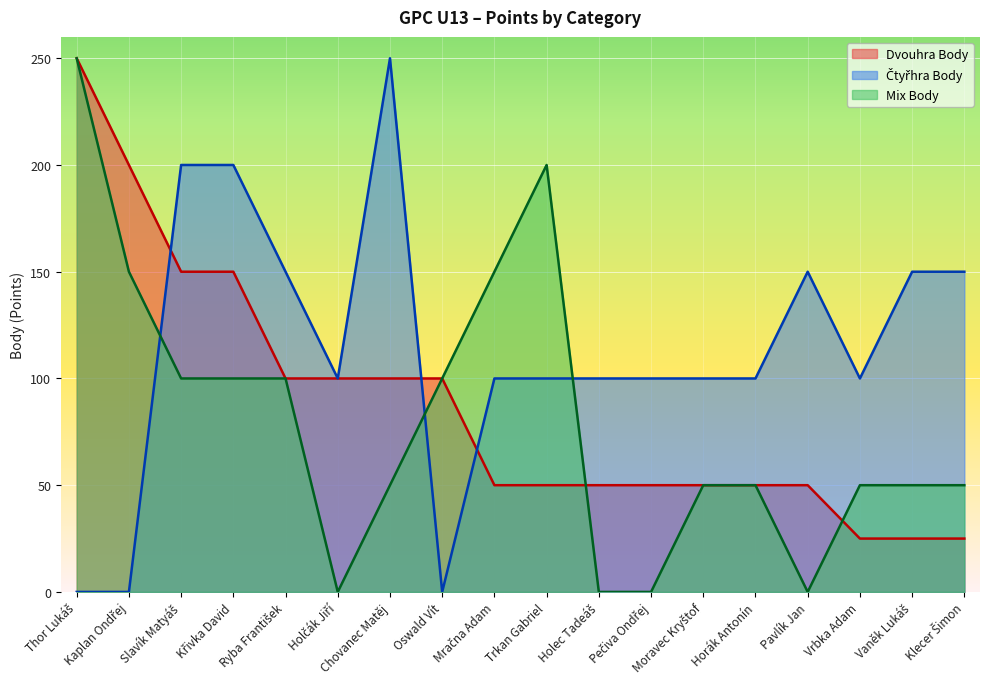

The value of Dvouhra Body at Horák Antonín is 50. True or false?

True